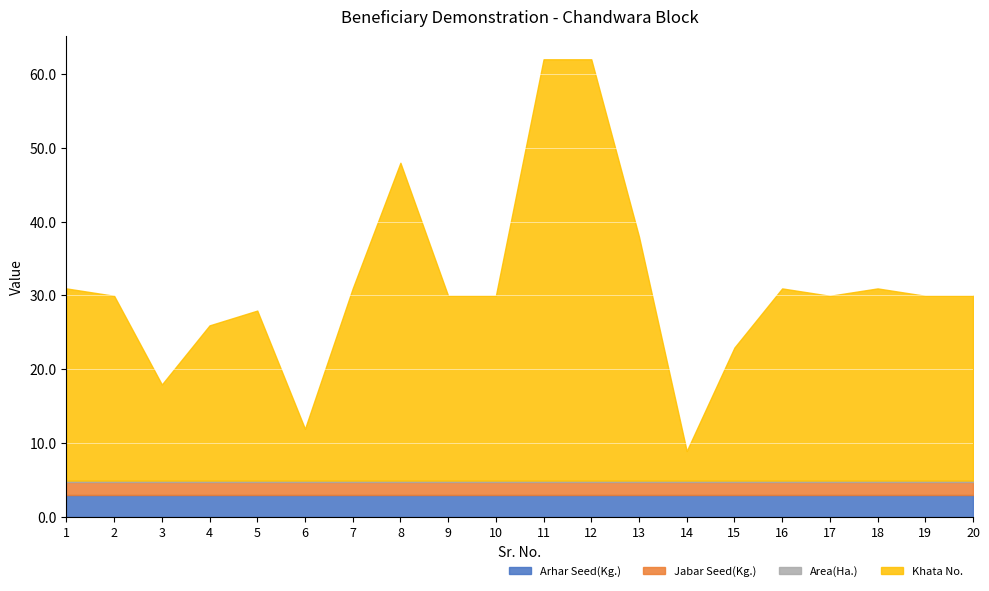

What are all the series names shown in the legend?

Arhar Seed(Kg.), Jabar Seed(Kg.), Area(Ha.), Khata No.